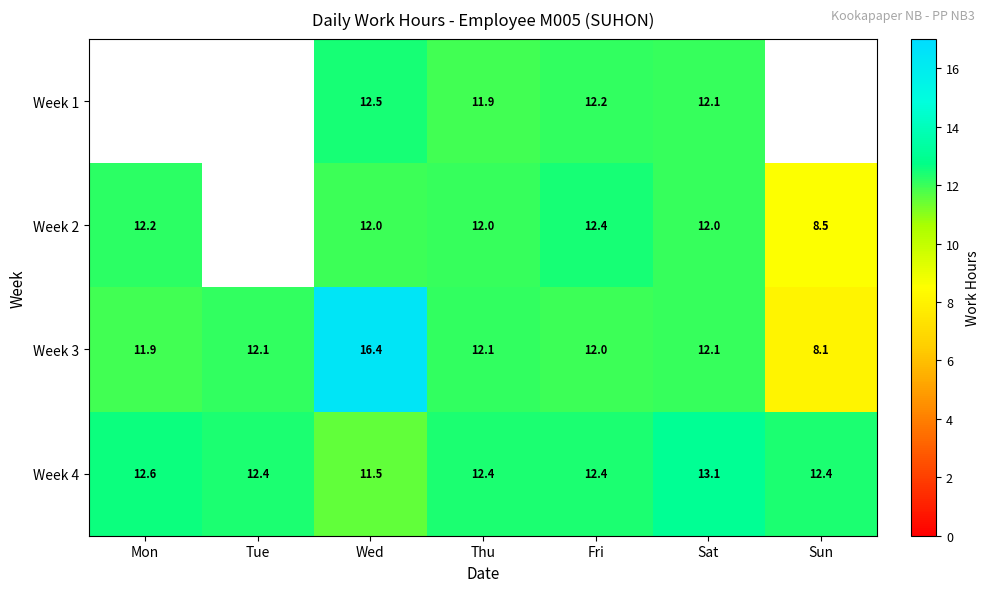

Is the value of Week 3 at Tue greater than the value of Week 1 at Wed?

No